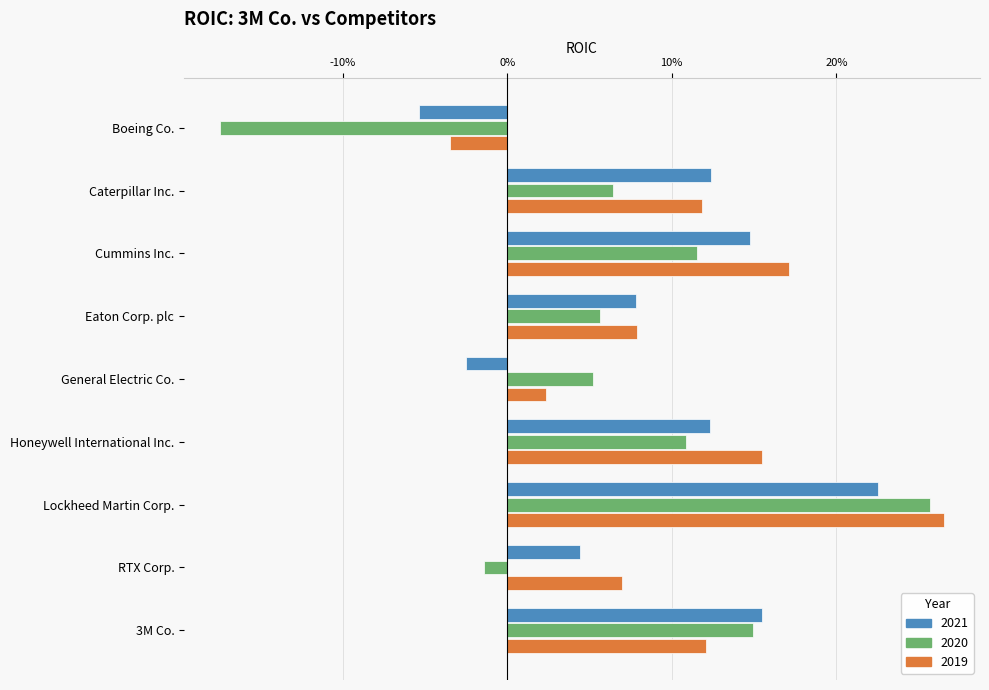

Which category has the lowest value across all series?

Boeing Co.